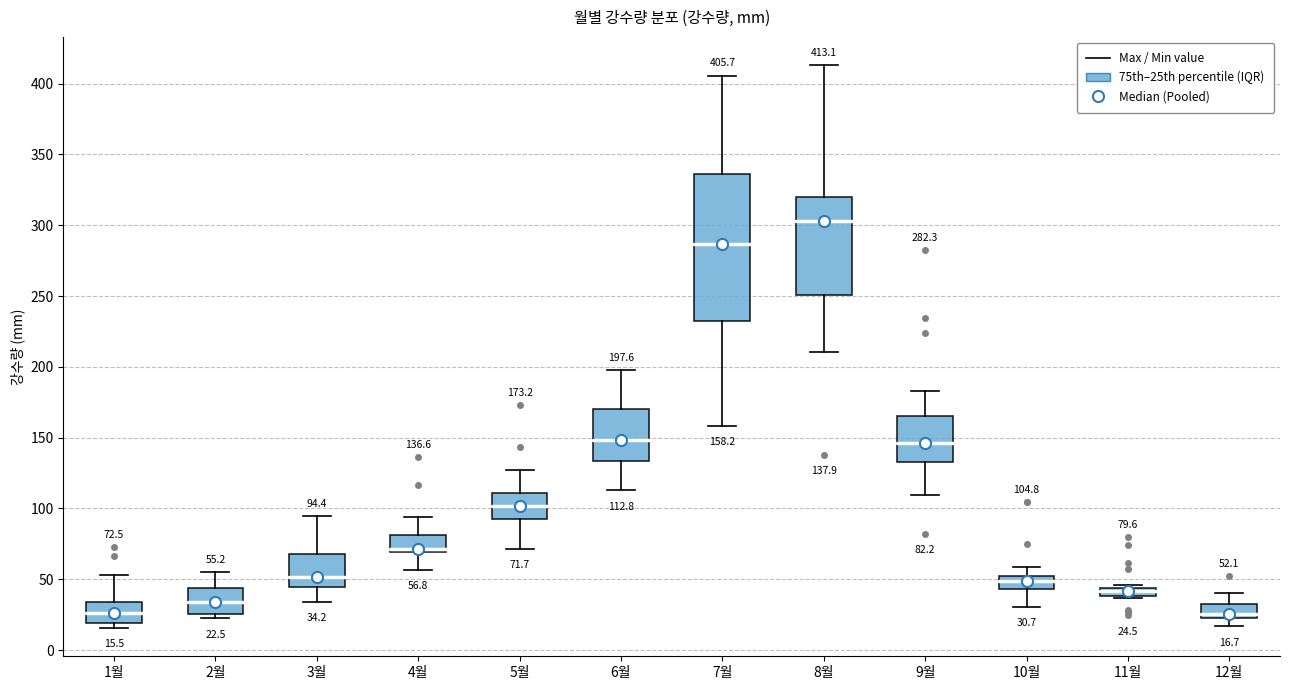

Which box has the highest median line?

8월